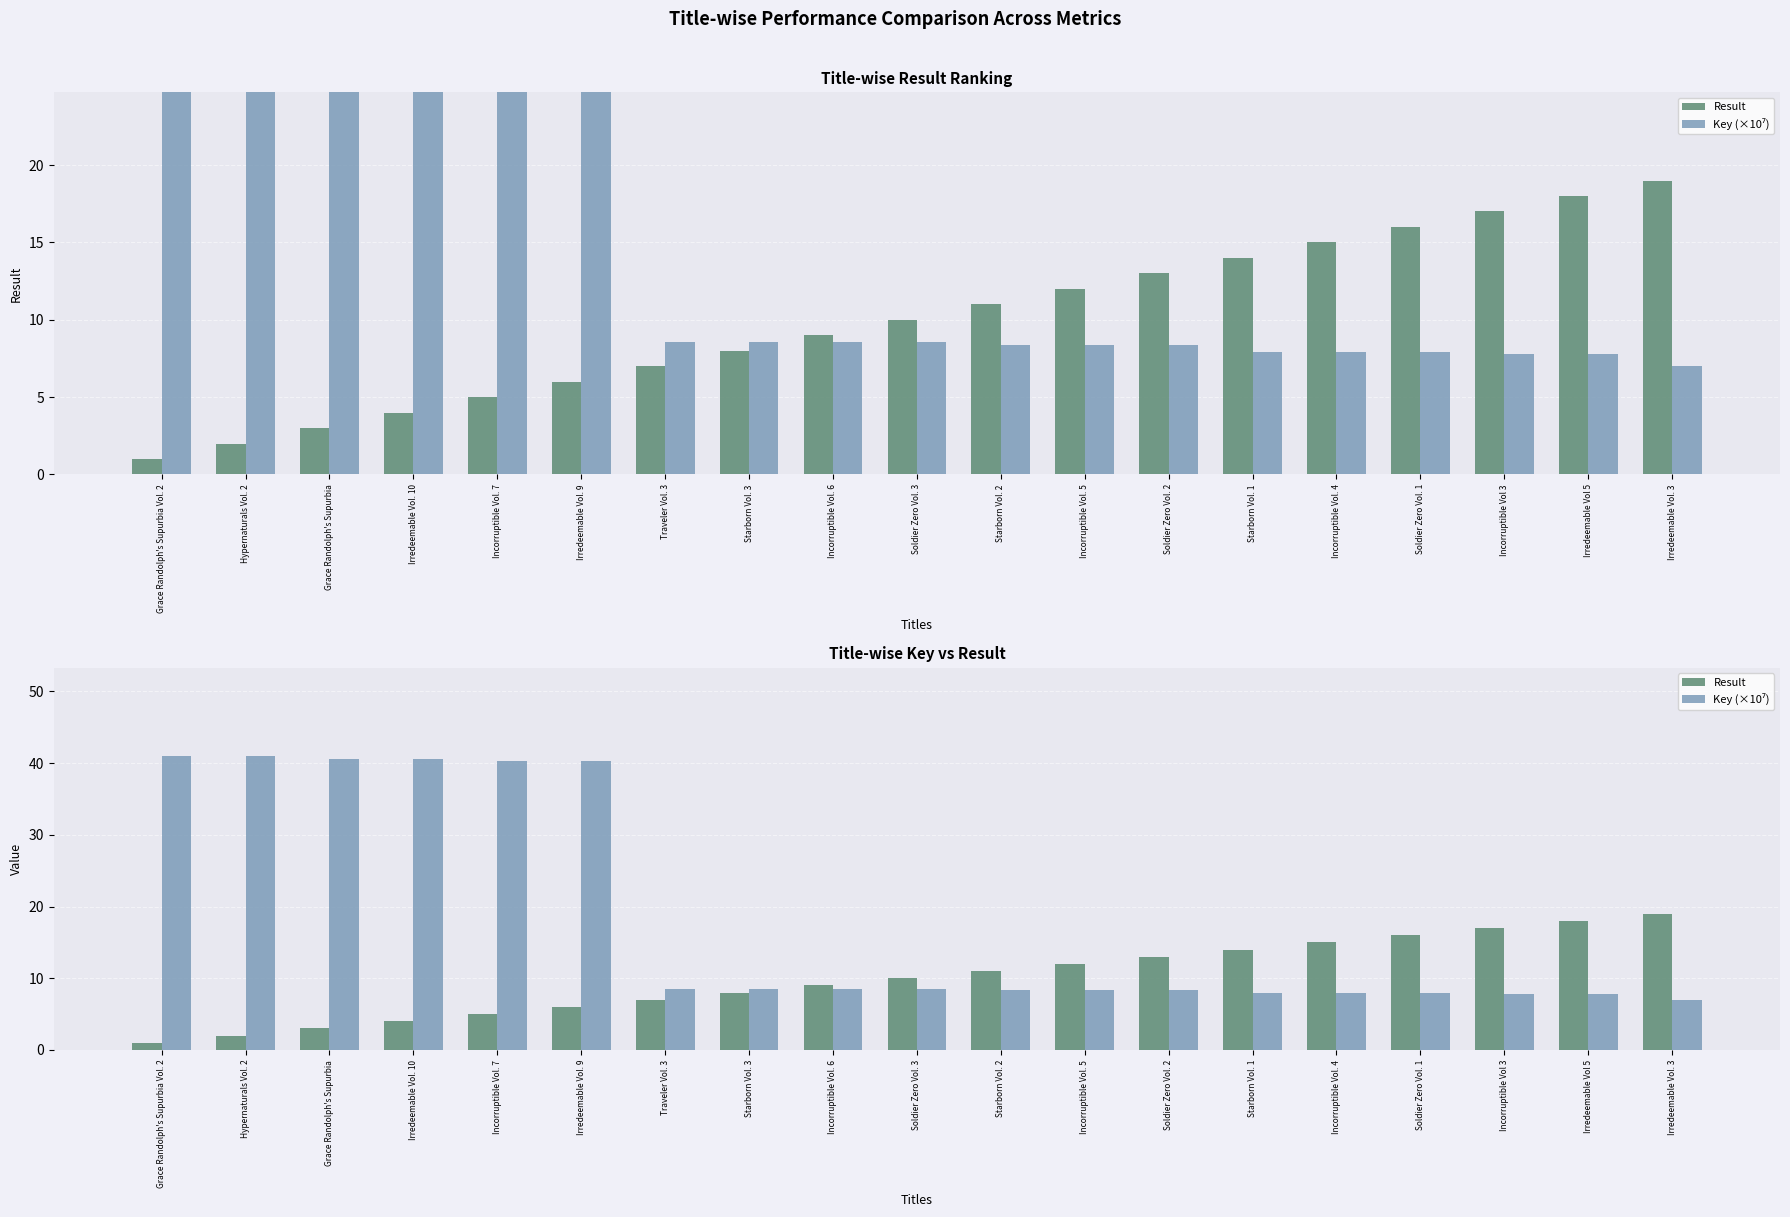

Reading left to right, transcribe all the data shown in this chart.

Result: 1.0	2.0	3.0	4.0	5.0	6.0	7.0	8.0	9.0	10.0	11.0	12.0	13.0	14.0	15.0	16.0	17.0	18.0	19.0
Key (×10⁷): 41.0	41.0	40.6	40.6	40.3	40.3	8.6	8.6	8.6	8.6	8.4	8.4	8.4	7.9	7.9	7.9	7.8	7.8	7.0